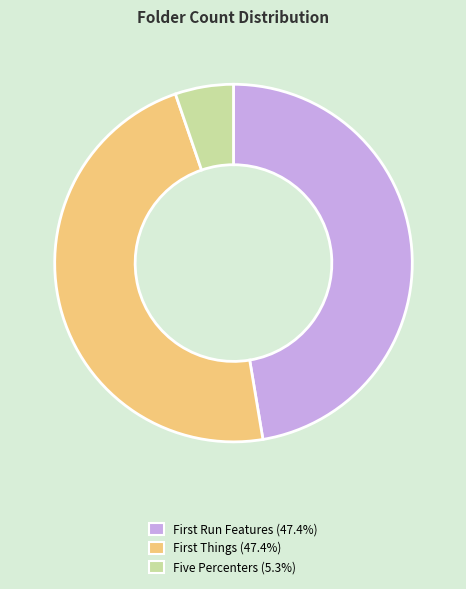

How many segments does this pie chart have?

3